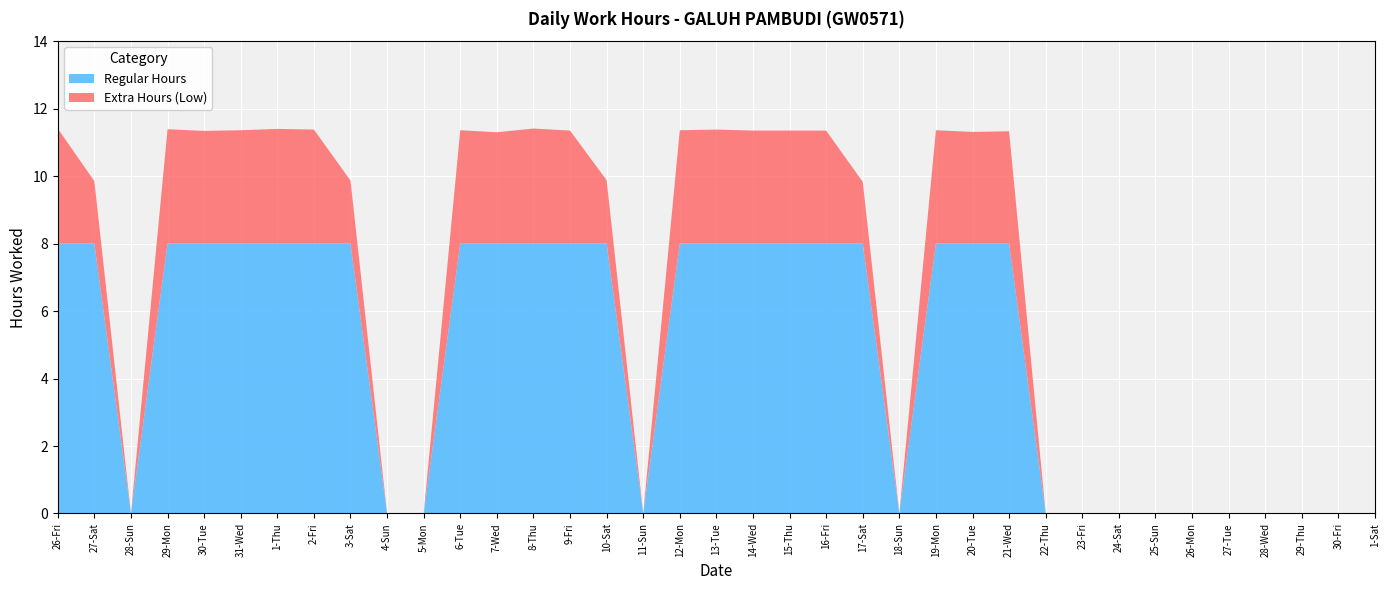

Reading left to right, transcribe all the data shown in this chart.

11.4	9.8	0.0	11.4	11.3	11.4	11.4	11.4	9.9	0.0	0.0	11.4	11.3	11.4	11.3	9.9	0.0	11.4	11.4	11.3	11.3	11.3	9.8	0.0	11.4	11.3	11.3	0.0	0.0	0.0	0.0	0.0	0.0	0.0	0.0	0.0	0.0